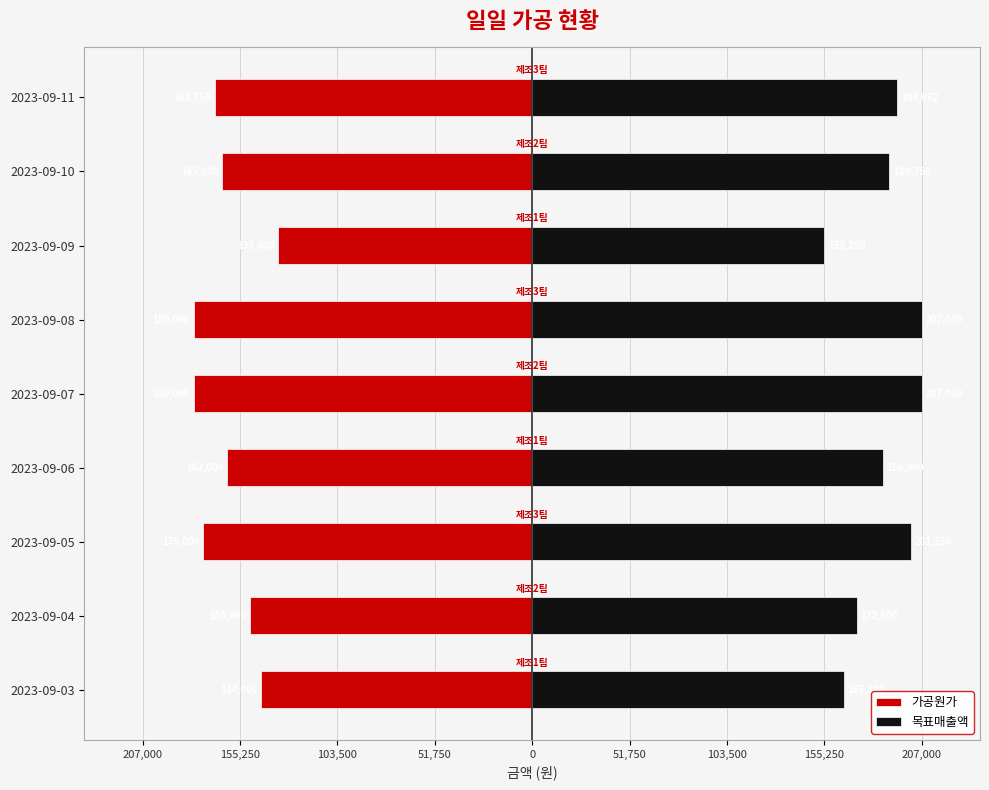

Between 2023-09-11 and 2023-09-08, which is larger?

2023-09-11